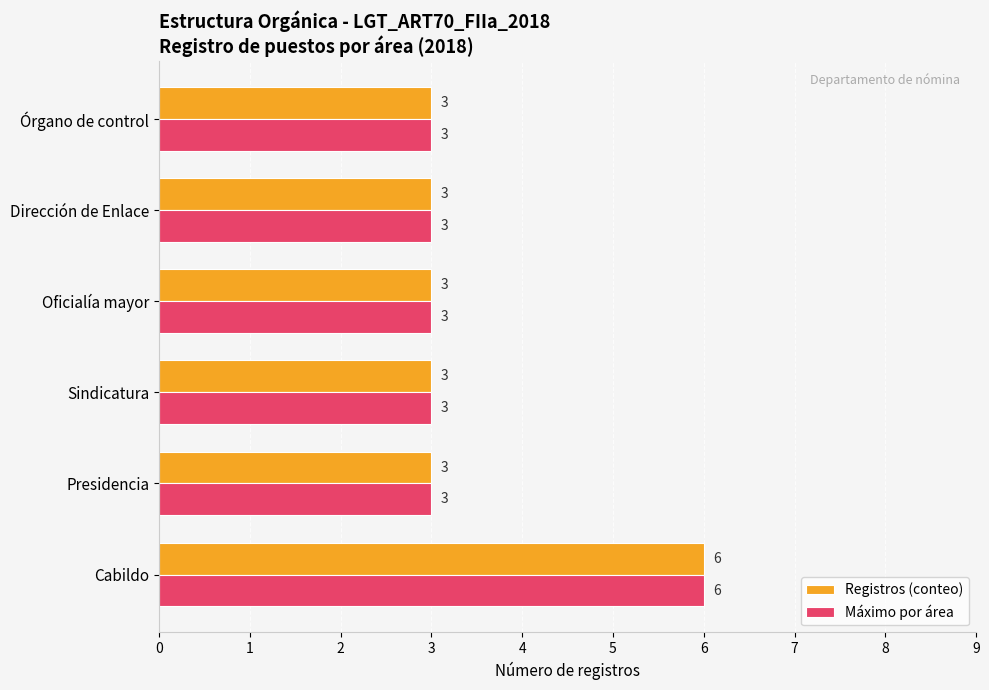

What is the sum of the Registros (conteo) values at Órgano de control and Presidencia?

6